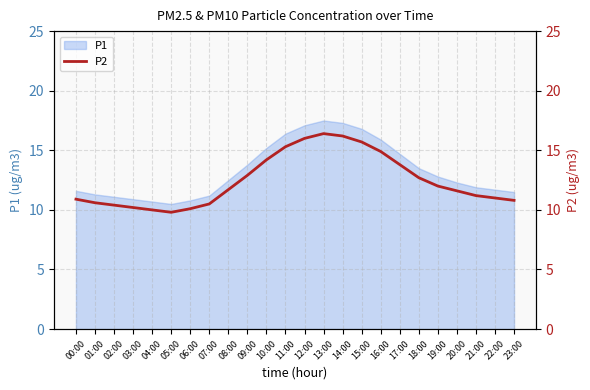

What is the lowest value of the P1 series?

10.5